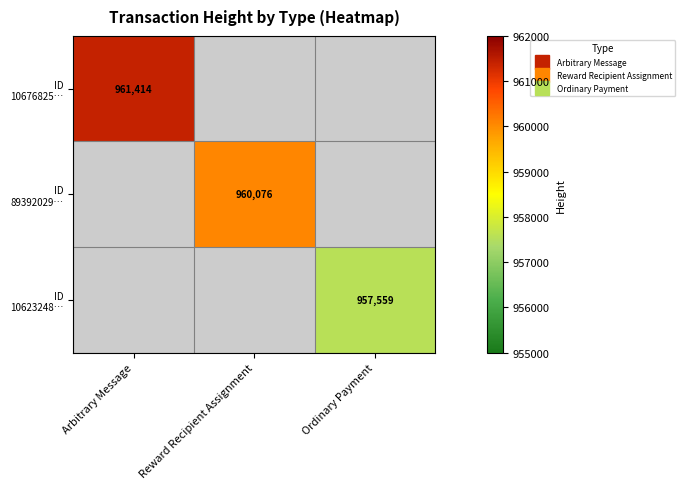

Between Reward Recipient Assignment and Arbitrary Message, which is larger?

Arbitrary Message